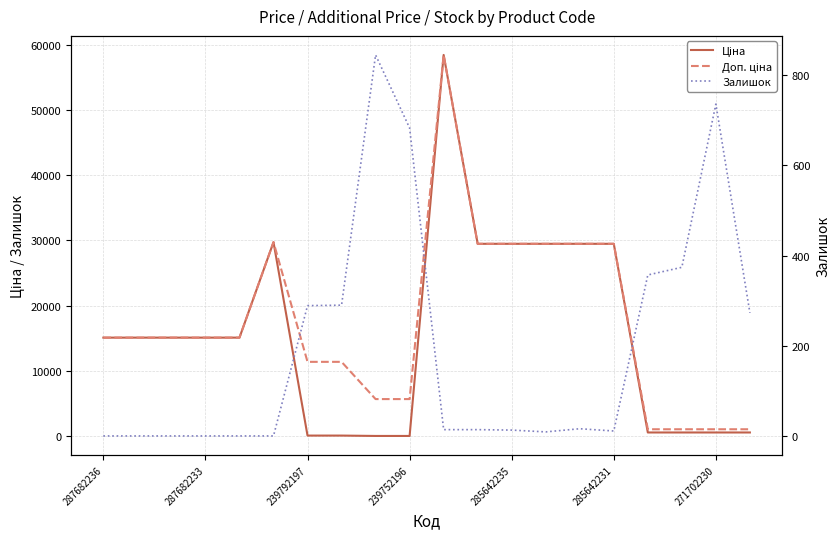

What is the average value of the Ціна series?

15696.7